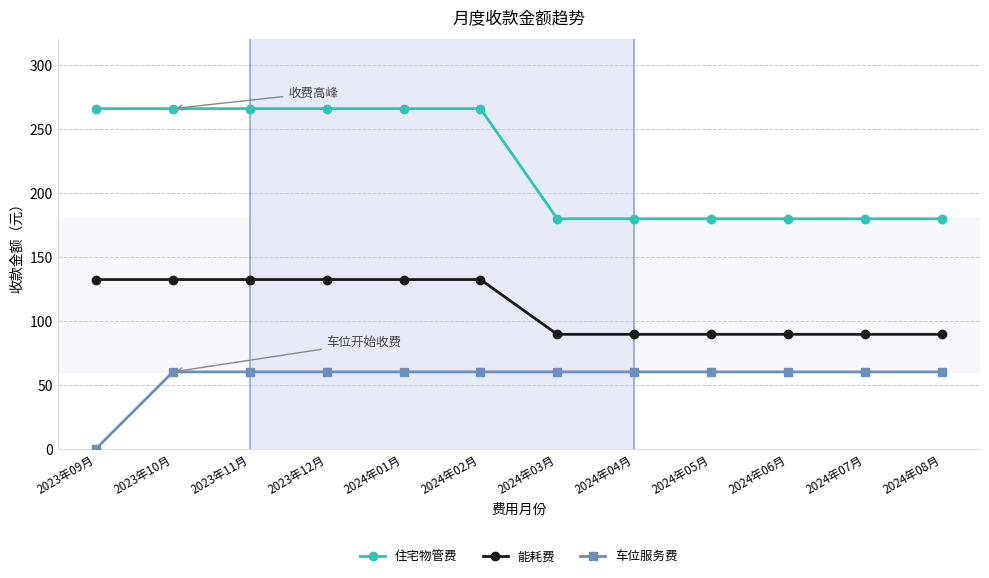

True or false: 住宅物管费 and 车位服务费 cross at least once.

False